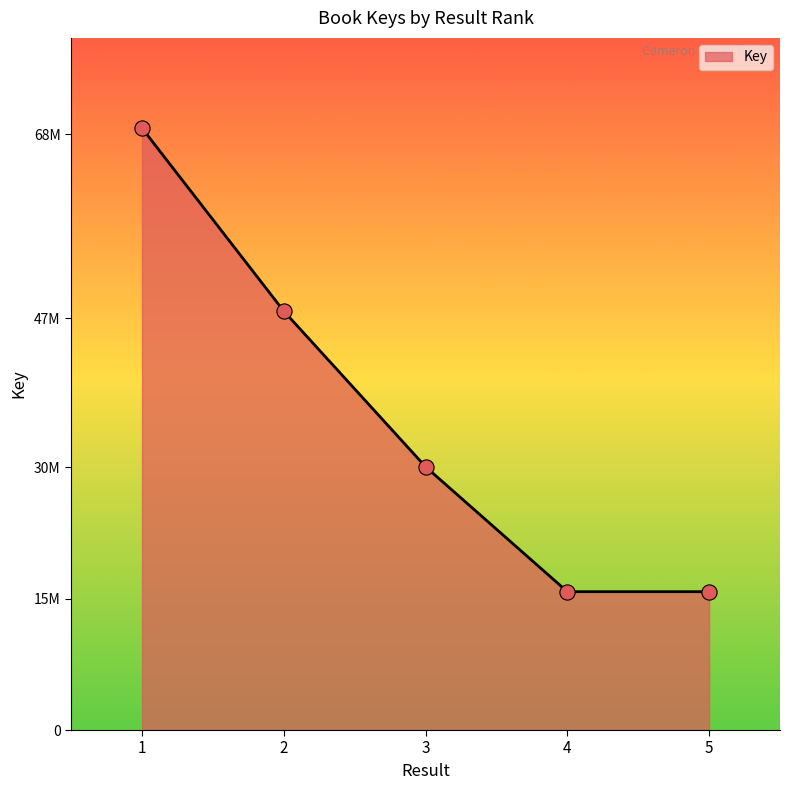

Which has a higher value, 1 or 4?

1